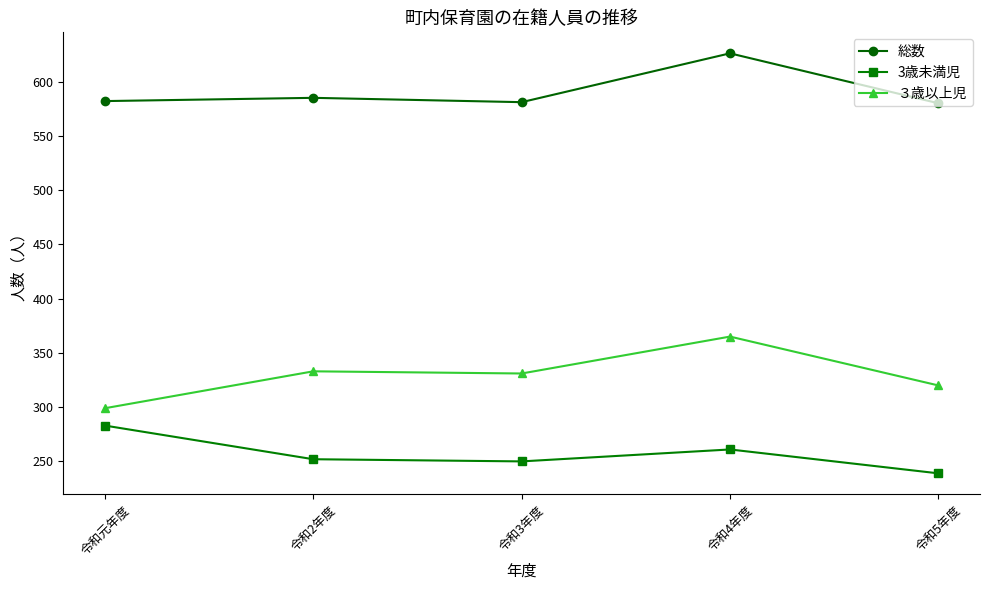

What is the greatest value displayed?

626